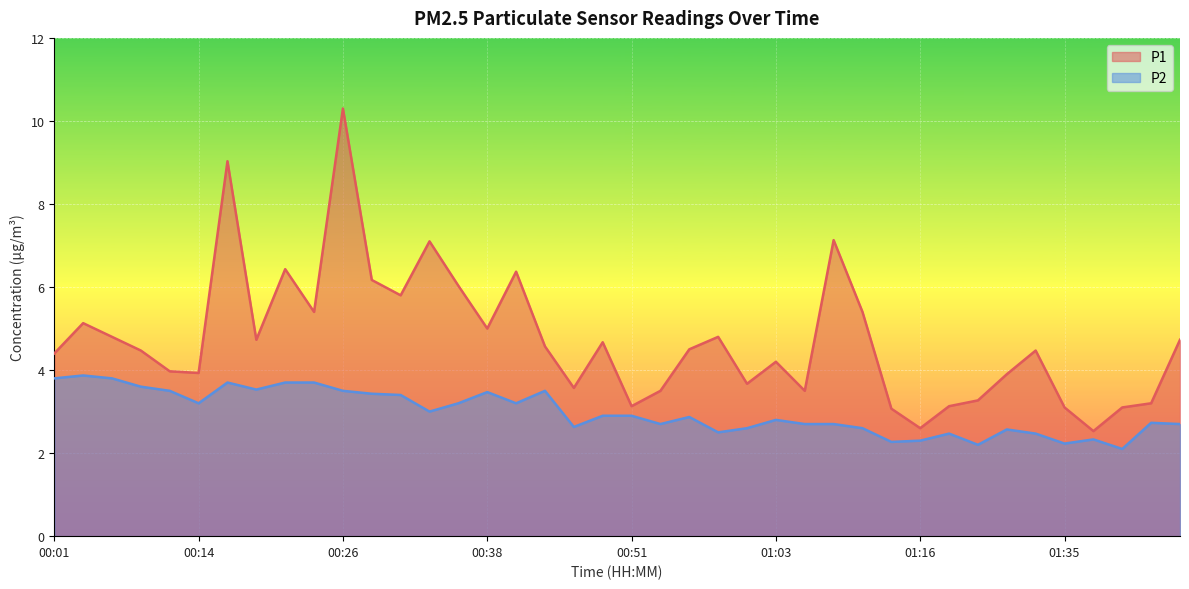

Which series changed the most between 00:51 and 01:11?

P1